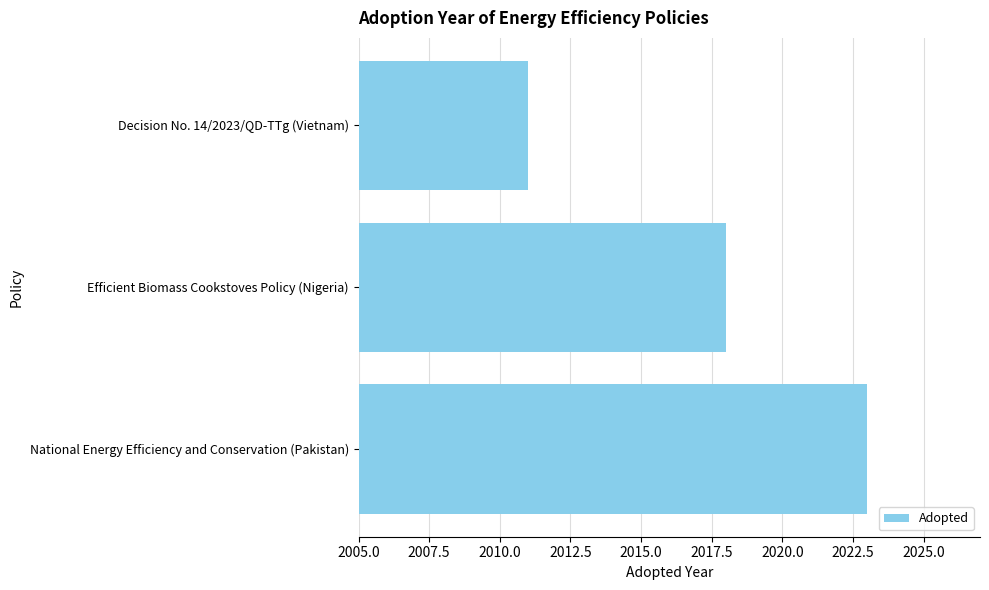

The value at Decision No. 14/2023/QD-TTg (Vietnam) is 2011. True or false?

True